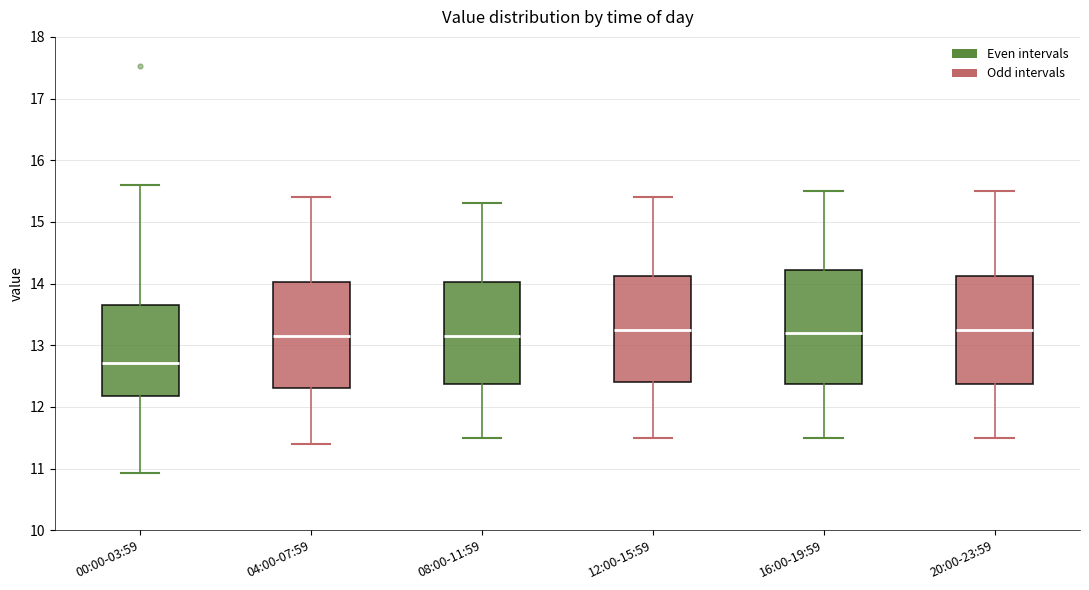

Where does the lower whisker of the box for 12:00-15:59 end on the y-axis? The values are not printed on the chart, so give them approximately, as read against the axis.

11.5